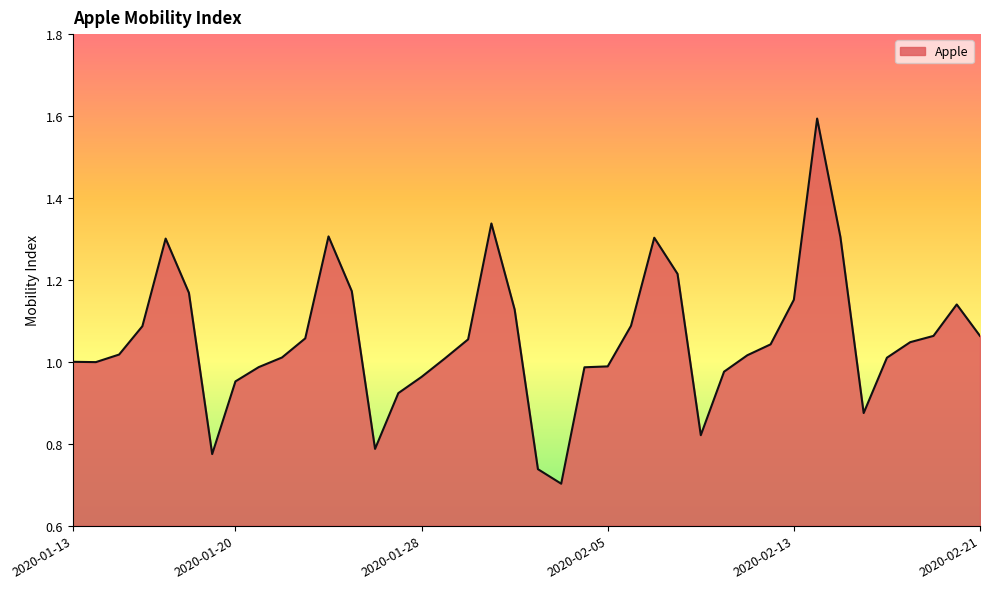

What is the maximum value shown in the chart?

1.6